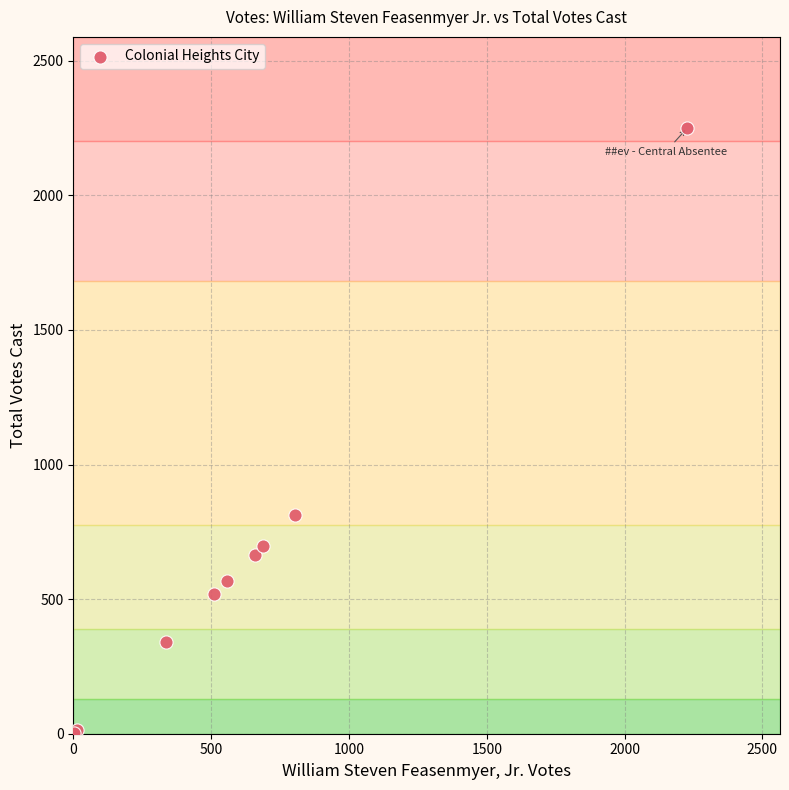

What Y value in the scatter plot is closest to 1126?

813